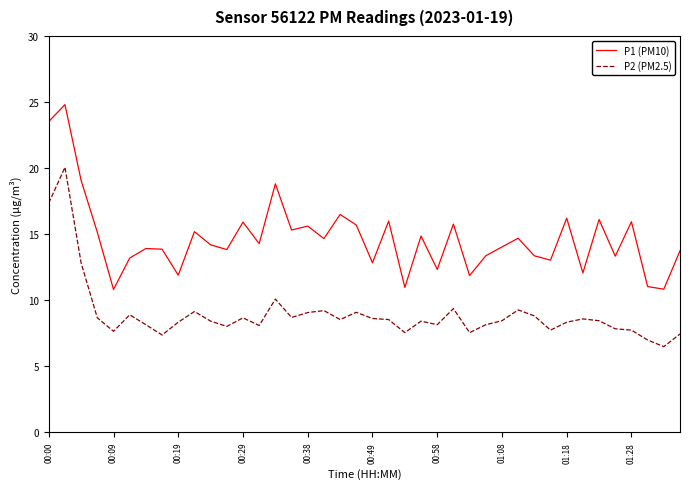

Does the chart display data point markers on the line(s)?

No